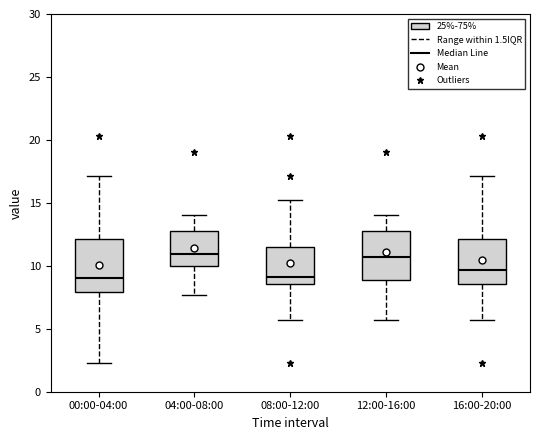

Reading left to right, transcribe this box plot: for each box, give where its median line is, the range the box spans, and where its two whiskers end, as read against the y-axis. The values are not printed on the chart, so give them approximately, as read against the axis.

00:00-04:00: median 9.0, box 8.0 to 12.0, whiskers 2.5 to 17.0
04:00-08:00: median 11.0, box 10.0 to 13.0, whiskers 7.5 to 14.0
08:00-12:00: median 9.0, box 8.5 to 11.5, whiskers 5.5 to 15.0
12:00-16:00: median 10.5, box 9.0 to 13.0, whiskers 5.5 to 14.0
16:00-20:00: median 9.5, box 8.5 to 12.0, whiskers 5.5 to 17.0